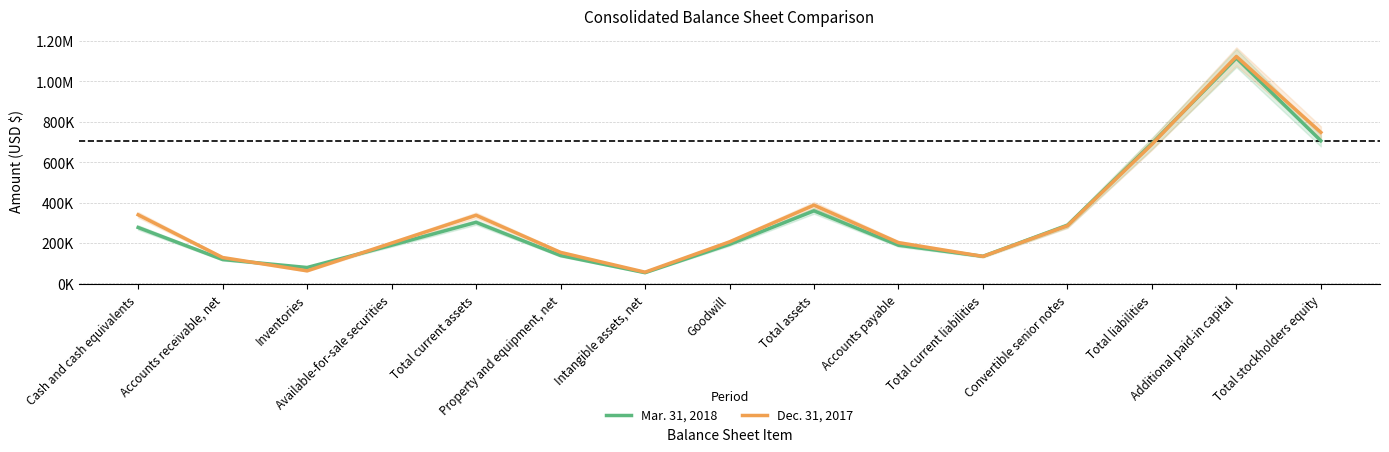

Is it true that Dec. 31, 2017 equals 387330.7 at Total assets?

True